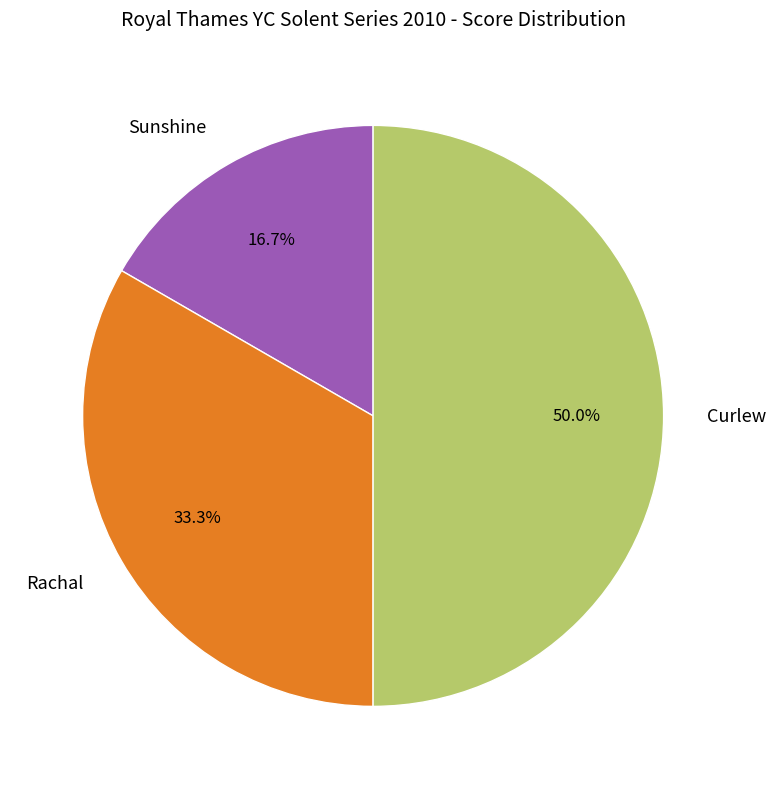

The Curlew slice represents 56% of the pie. True or false?

False